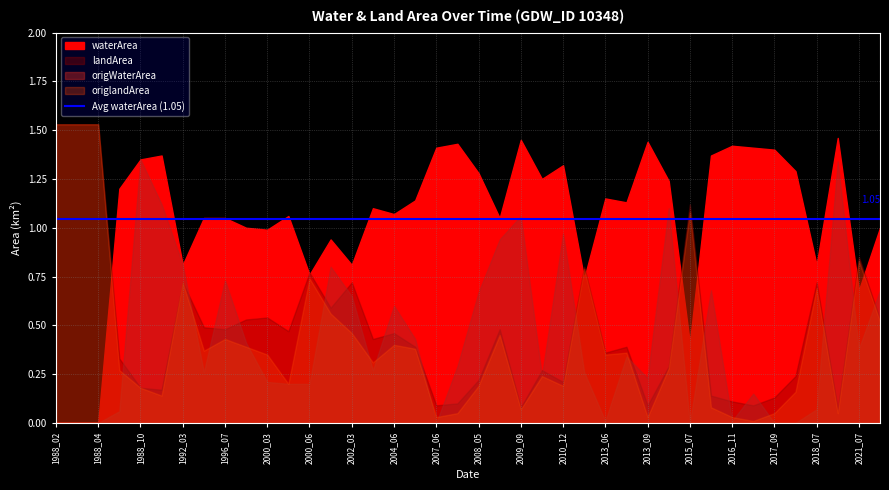

Where is the first local maximum for origWaterArea?

1988_10